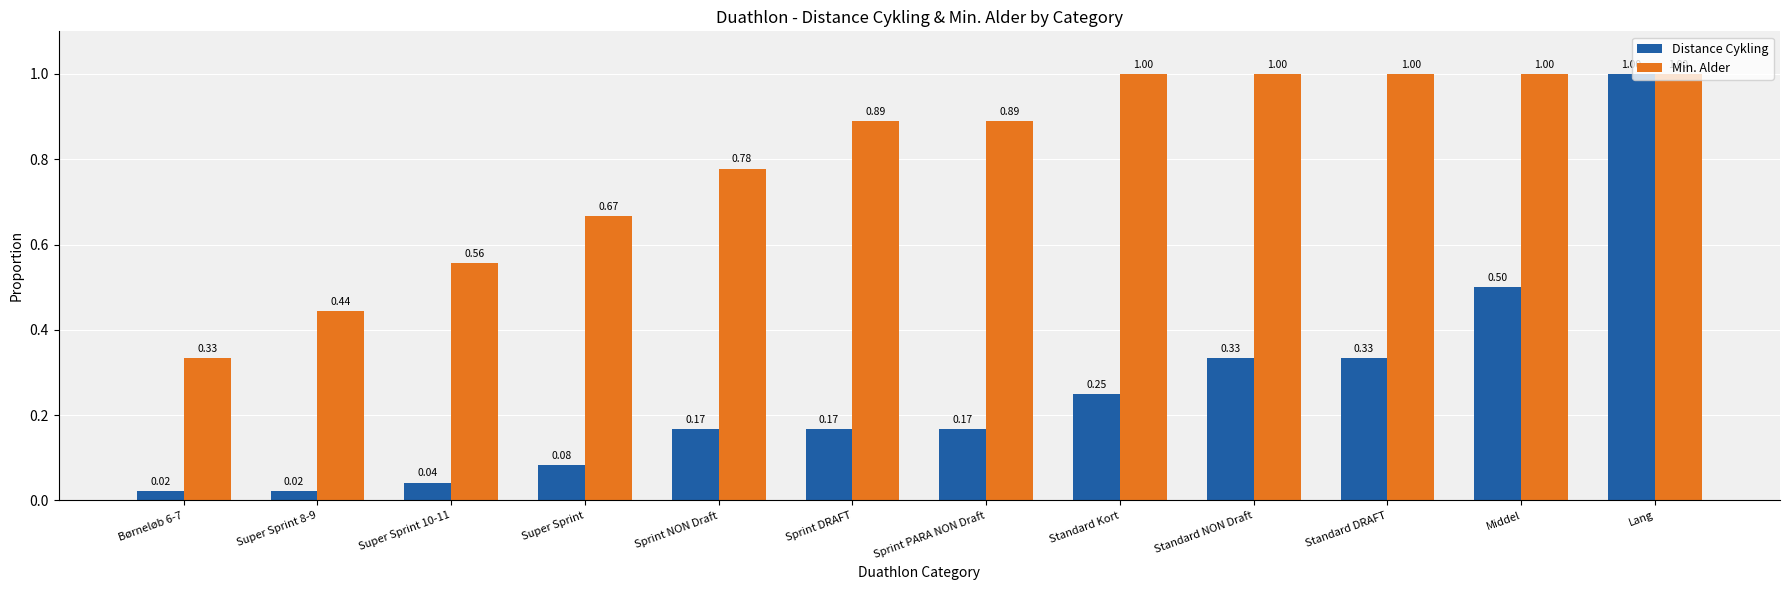

Which series has the widest spread of values?

Distance Cykling